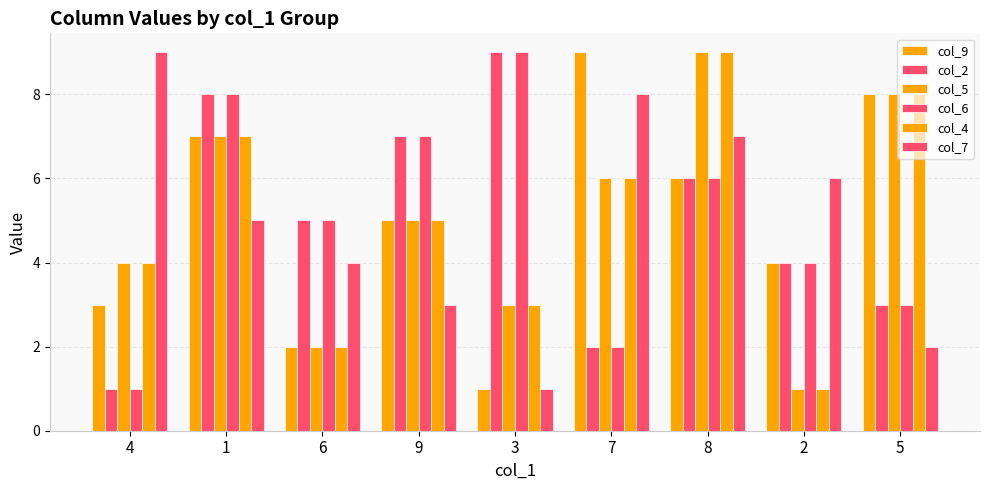

How many categories are shown in the chart?

9